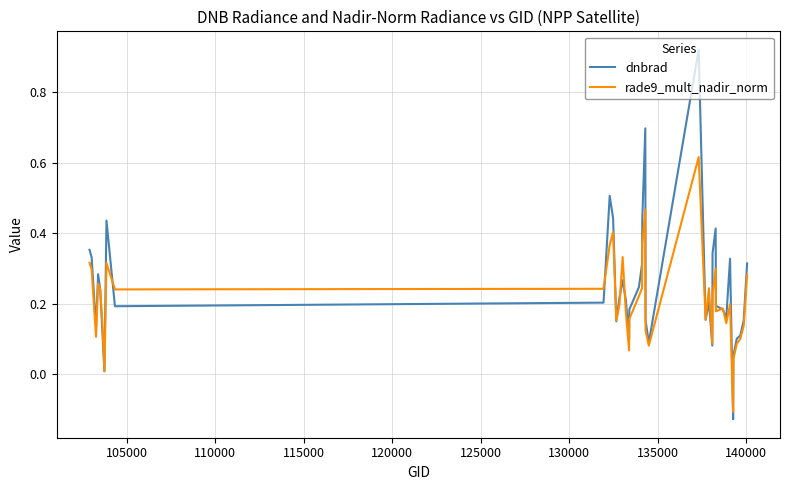

Does the chart have visible grid lines?

Yes